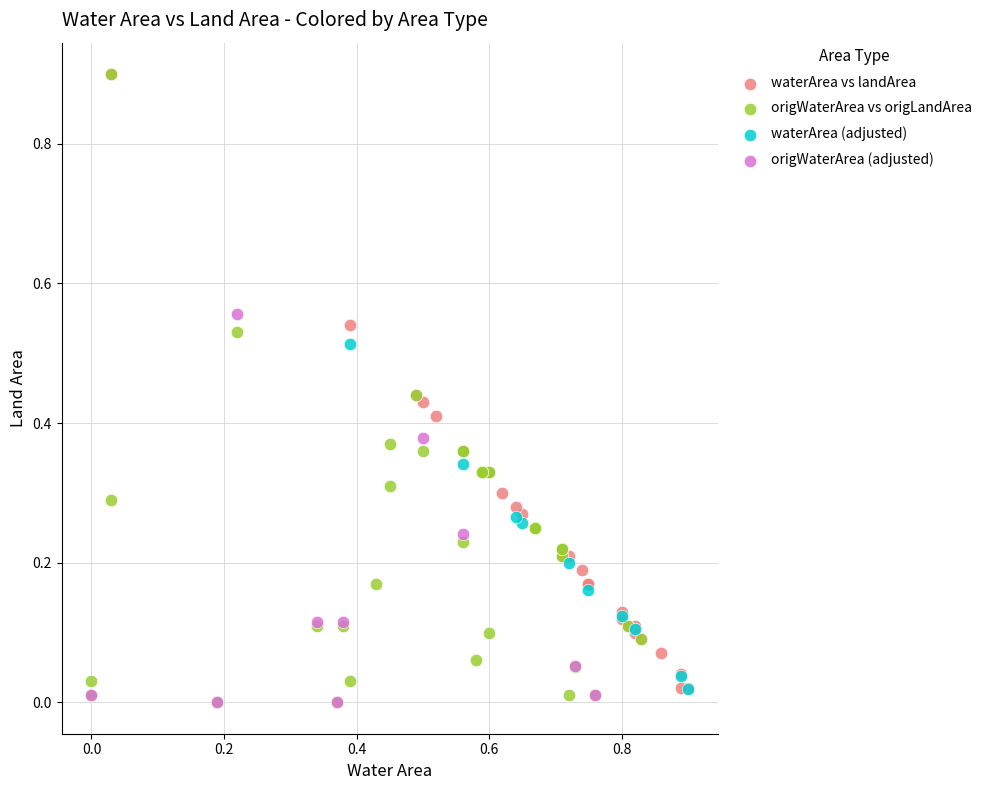

Which series has the largest Y range (max minus min)?

origWaterArea vs origLandArea